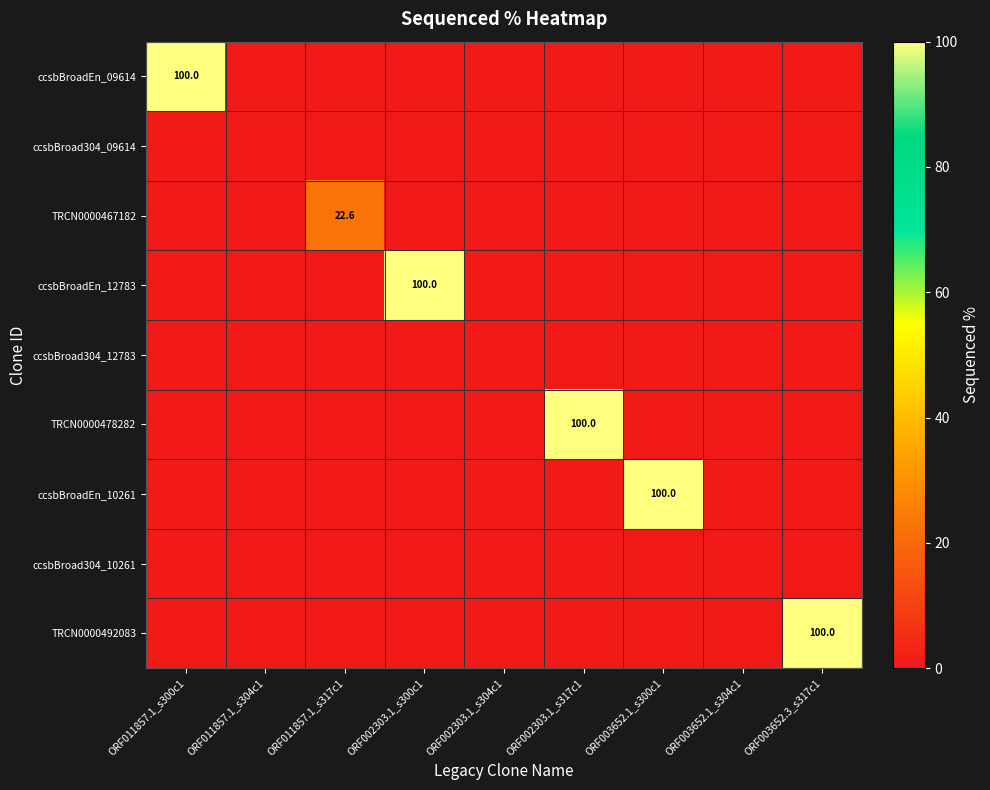

What is the difference between the highest and lowest values at ORF002303.1_s300c1?

100.0